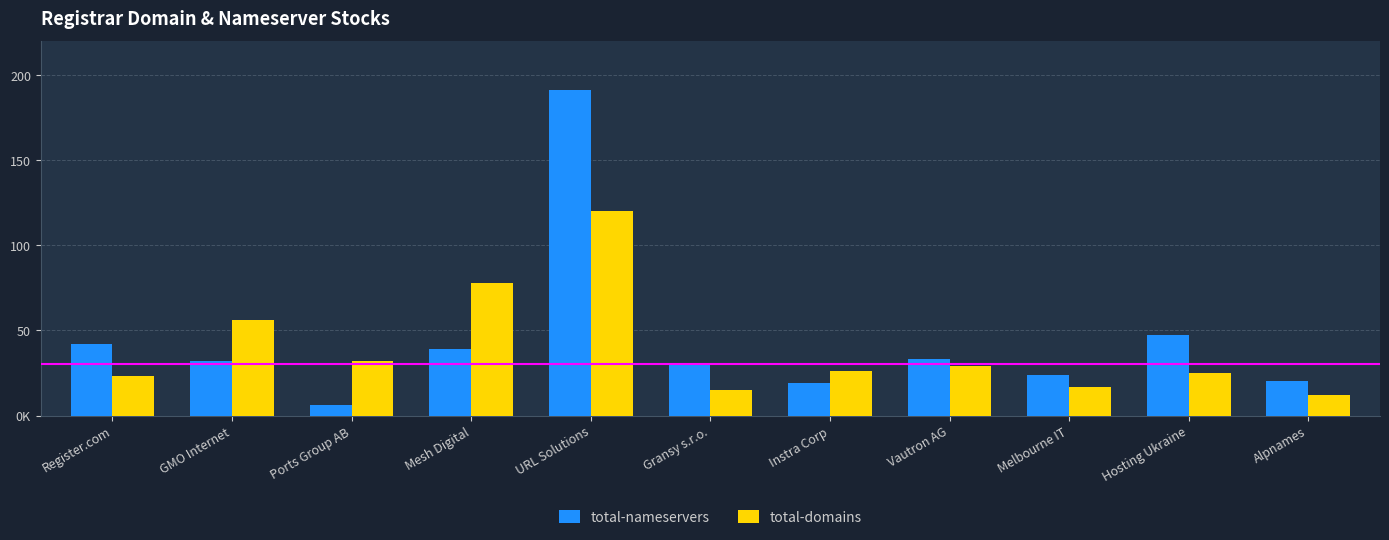

What are all the series names shown in the legend?

total-nameservers, total-domains